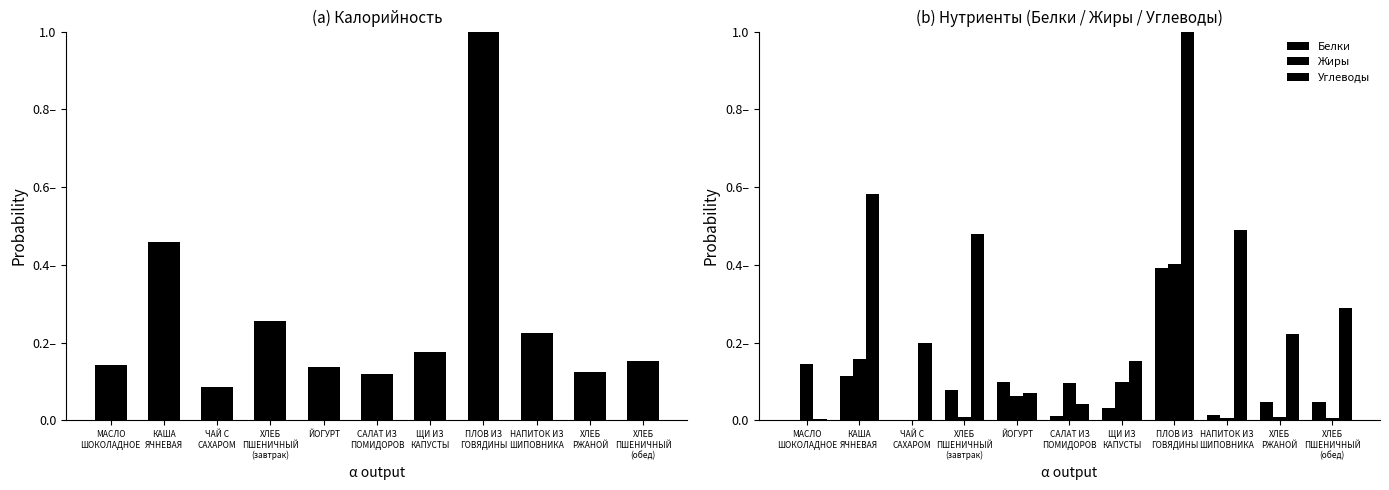

Is it true that Углеводы equals 0.2 at КАША
ЯЧНЕВАЯ?

False